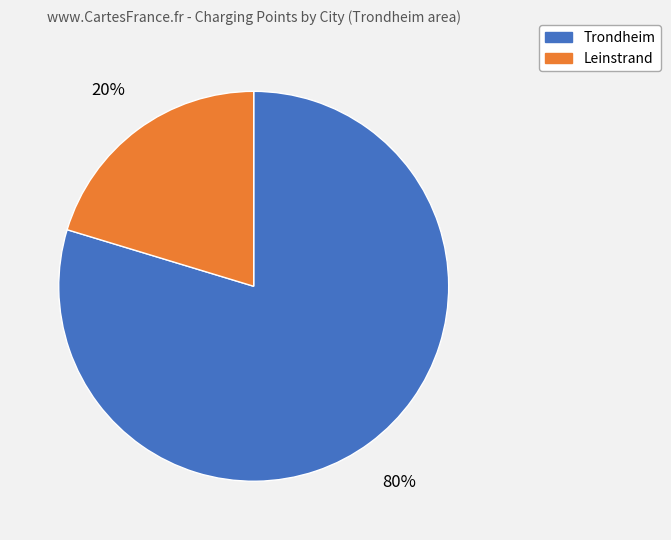

Is there any slice that represents more than half of the pie?

Yes